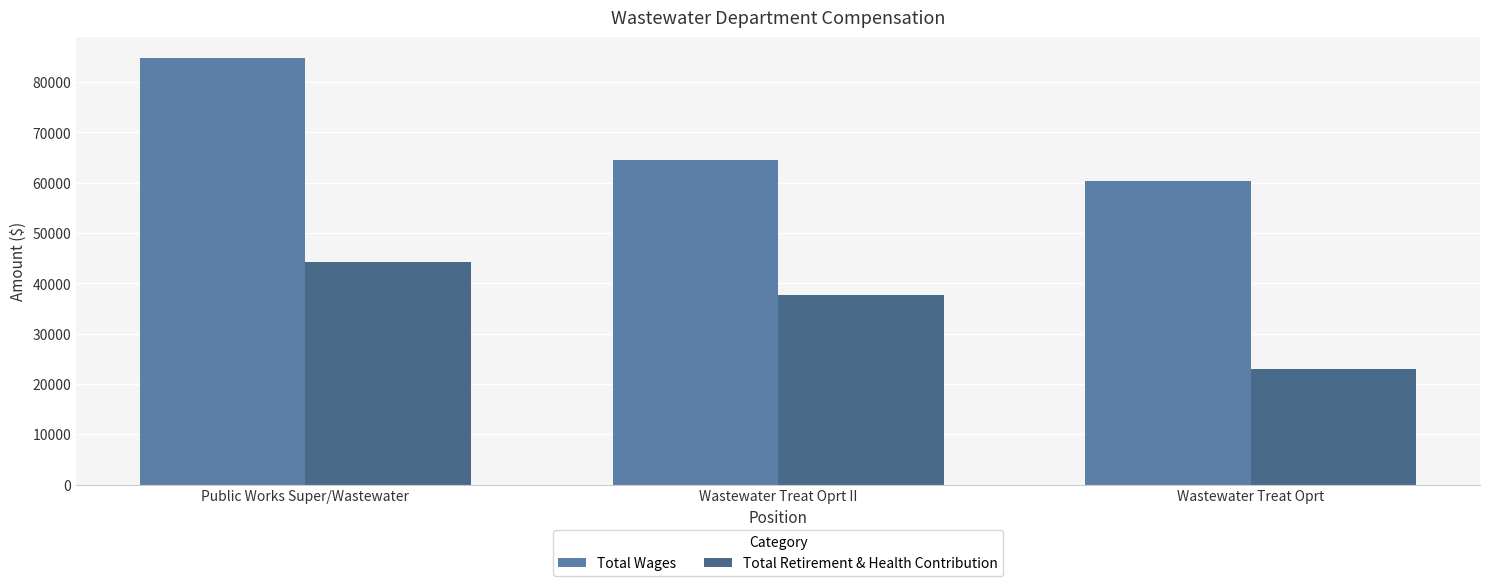

Reading left to right, list all the values displayed in this chart.

Total Wages: 84670	64467	60385
Total Retirement & Health Contribution: 44239	37598	22878